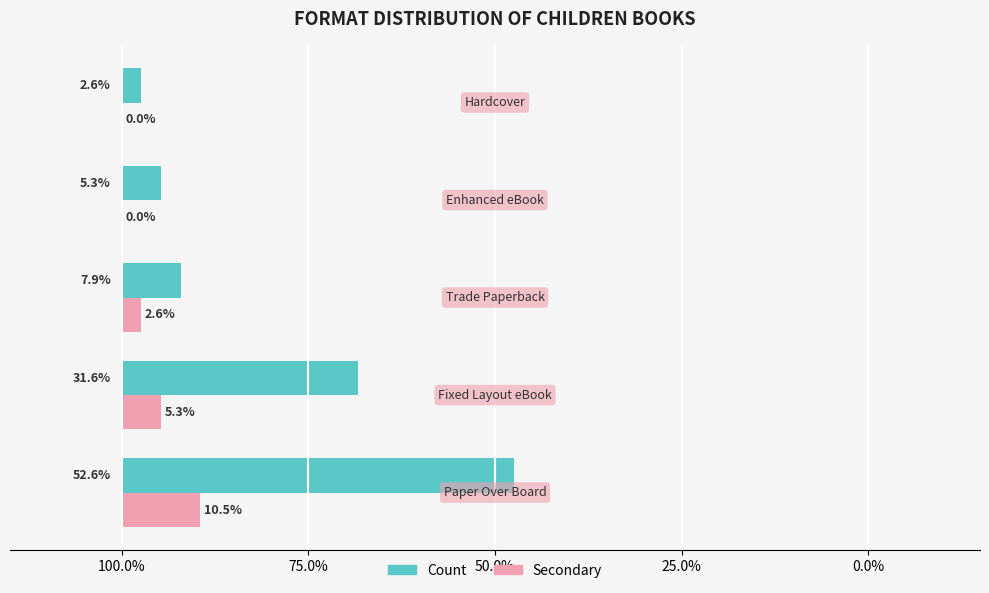

Reading left to right, transcribe all the data shown in this chart.

Count (Paper/eBook etc.): 52.6	31.6	7.9	5.3	2.6
Secondary Count: 10.5	5.3	2.6	0.0	0.0